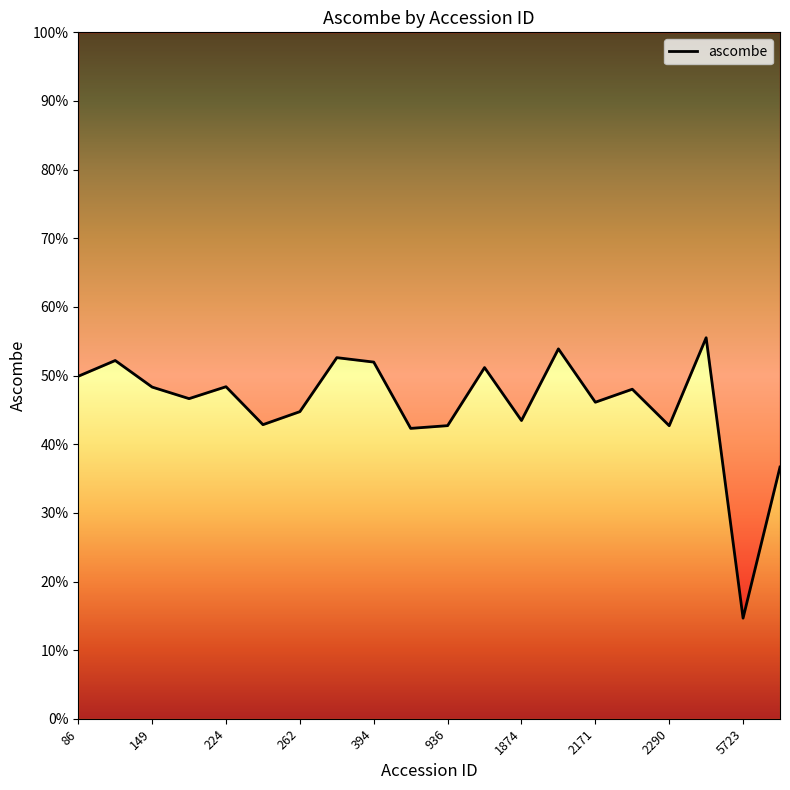

Read the value at 17.

55.5